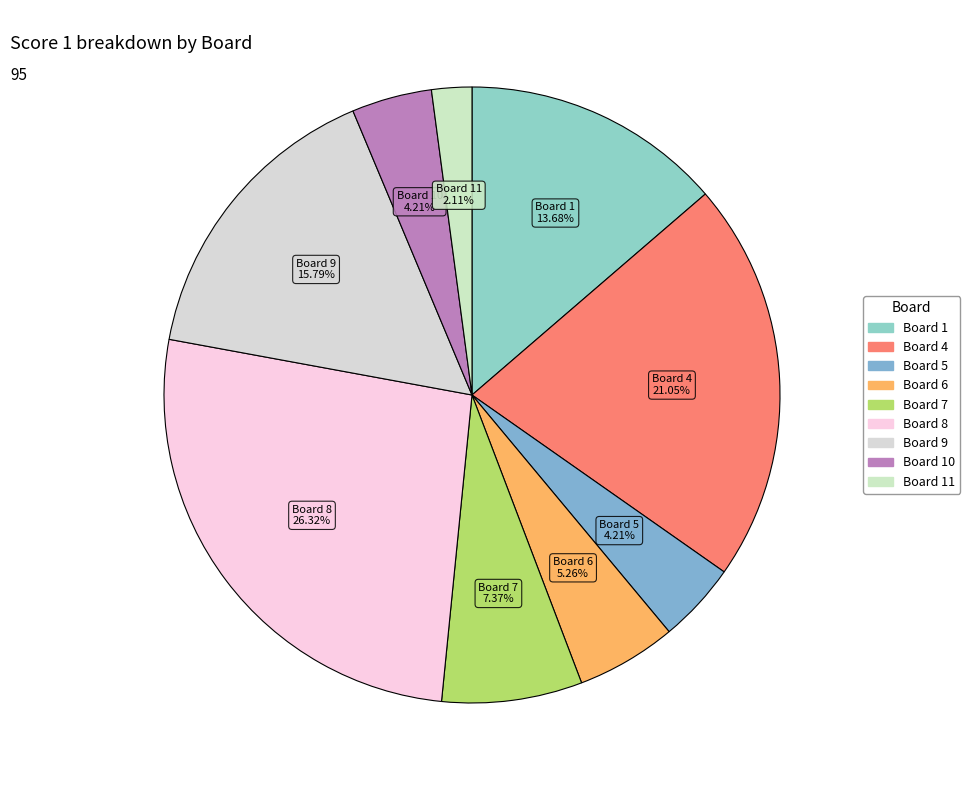

To the nearest percent, what is the difference between the largest and smallest slice percentages?

24%